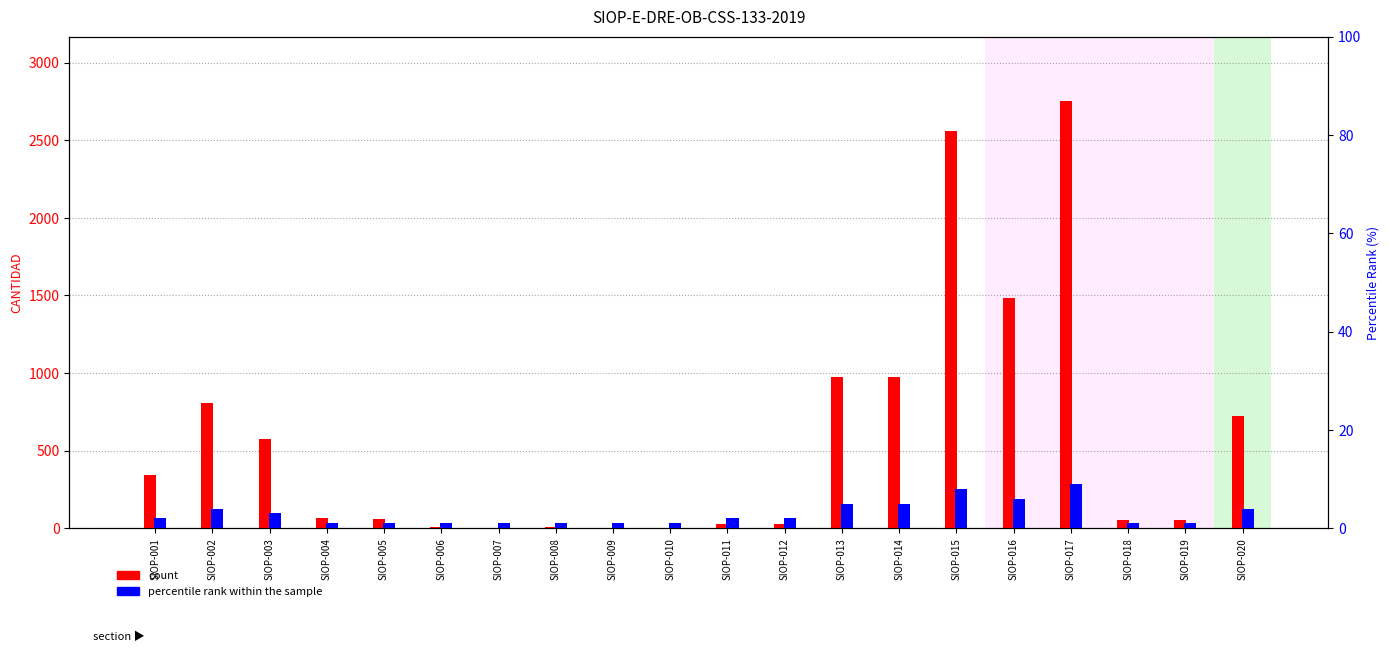

At which label does count reach its minimum?

SIOP-007